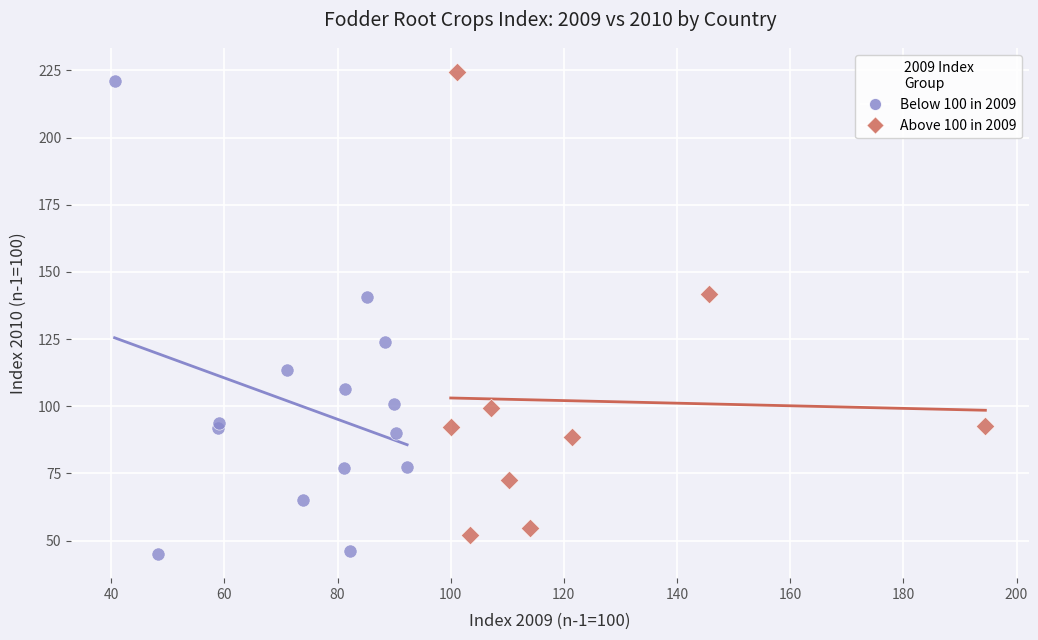

Which series reaches the minimum Y coordinate?

Below 100 in 2009